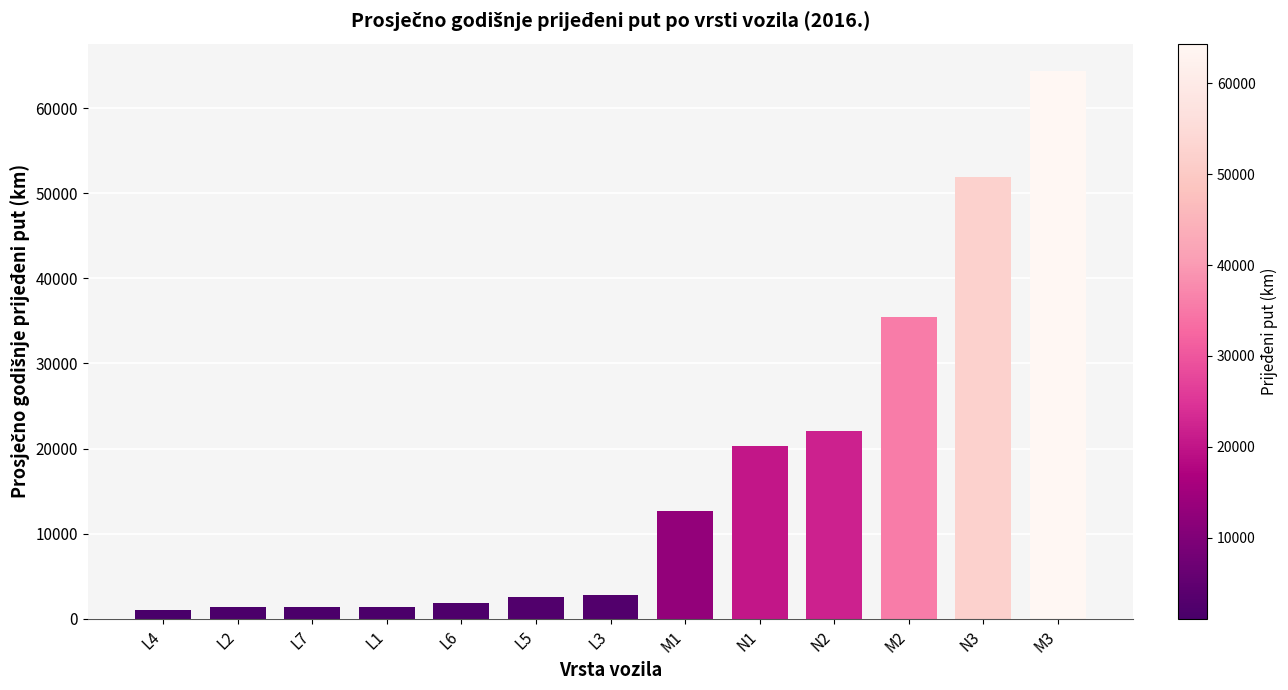

What is the ratio of the value at L1 to the value at L6?

0.8